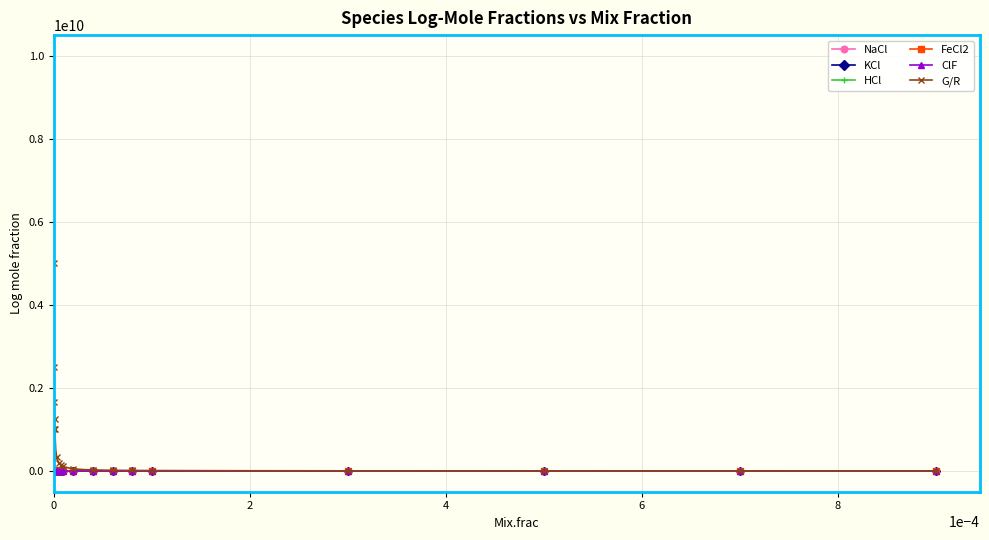

Which series has the largest total across all categories?

G/R